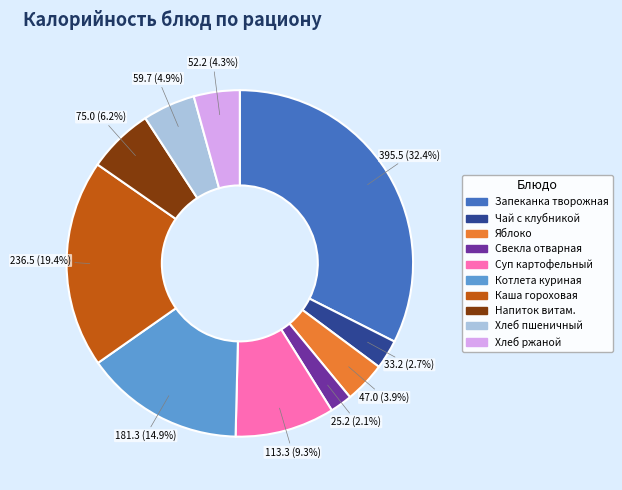

Which category has the smallest portion of the pie?

Свекла отварная